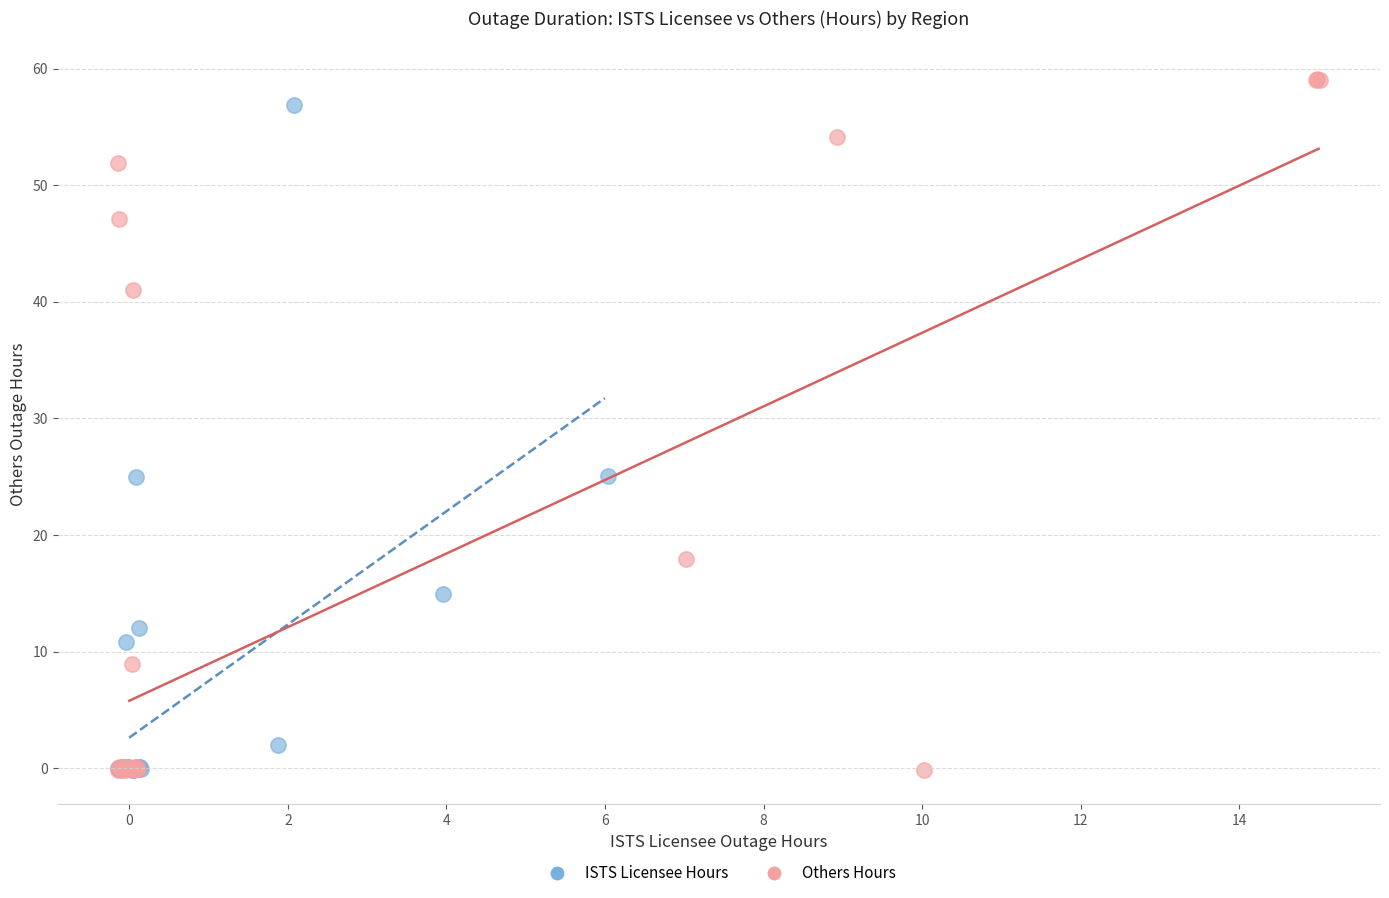

Which series has the widest spread of Y values?

Others Hours